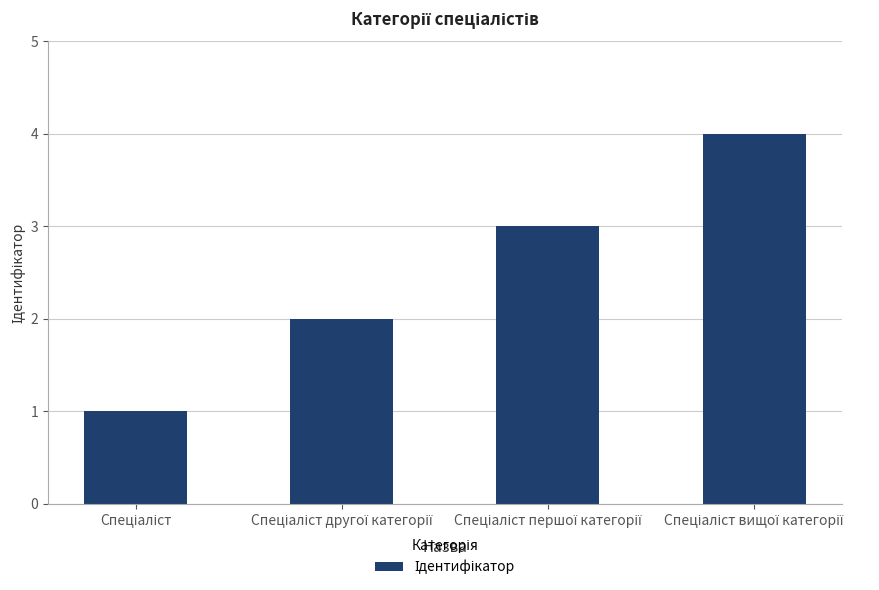

What is the difference between the maximum and minimum values?

3